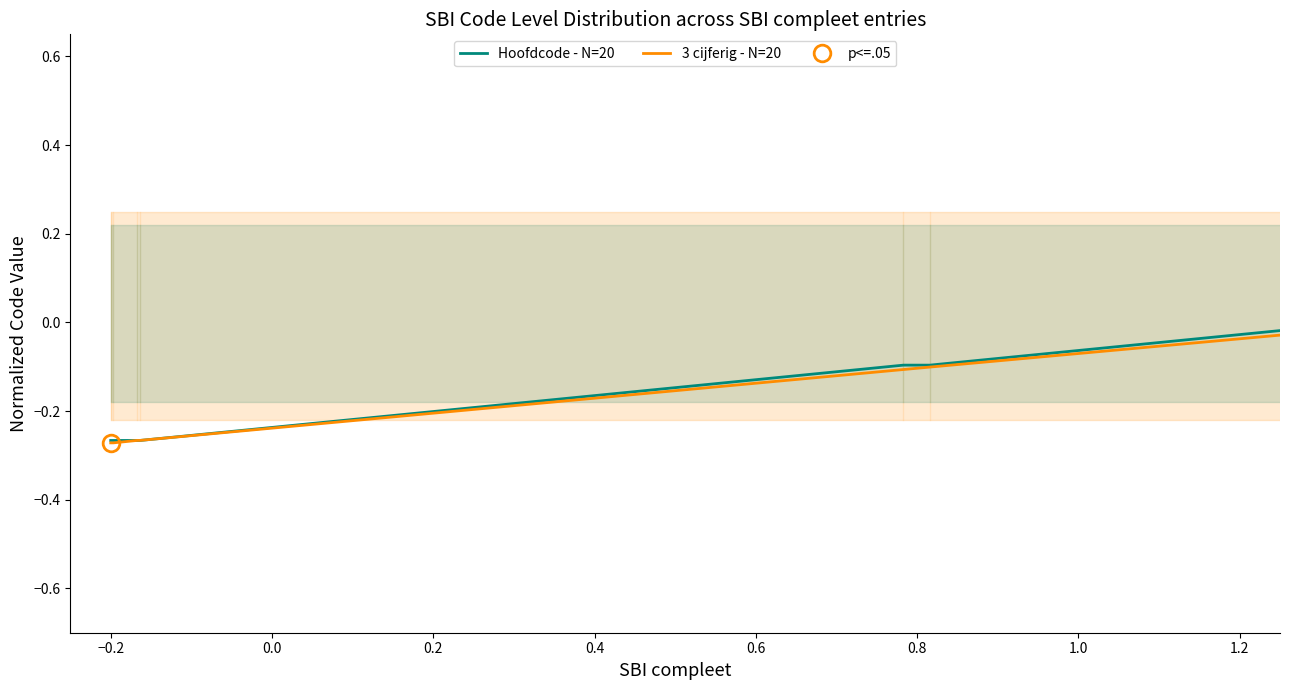

Where do Hoofdcode - N=20 and 3 cijferig - N=20 first cross each other?

−0.2 and 0.0